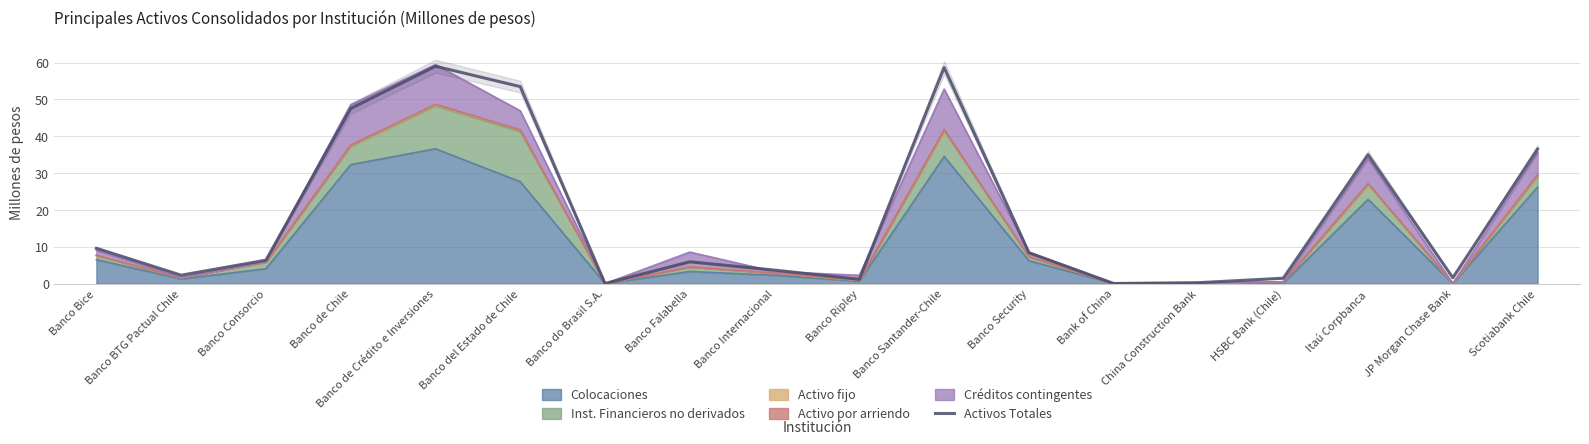

Which has a higher value, JP Morgan Chase Bank or Banco Ripley?

JP Morgan Chase Bank